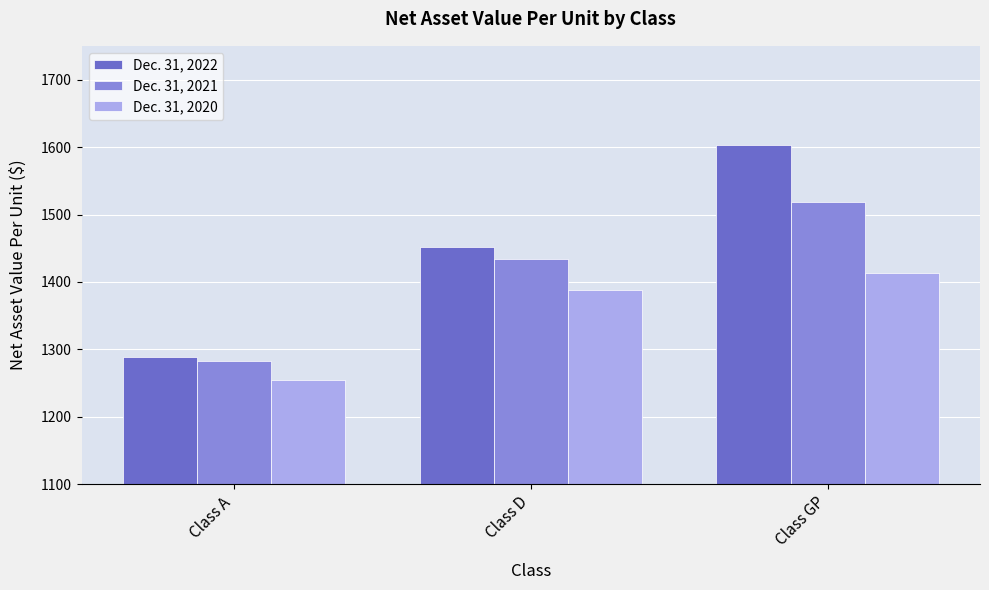

Is it true that Dec. 31, 2020 equals 1254.7 at Class A?

True